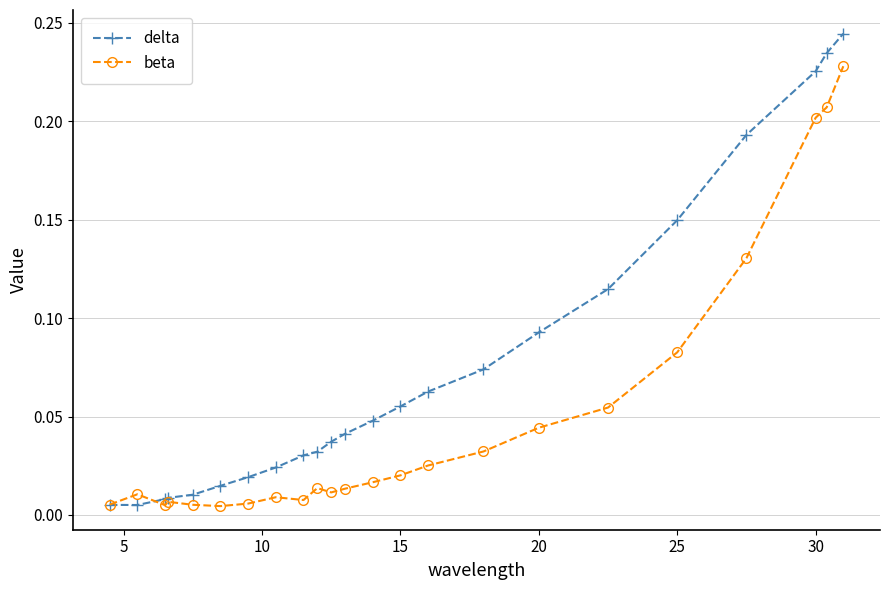

List the series in order of their peak value, lowest first.

beta, delta